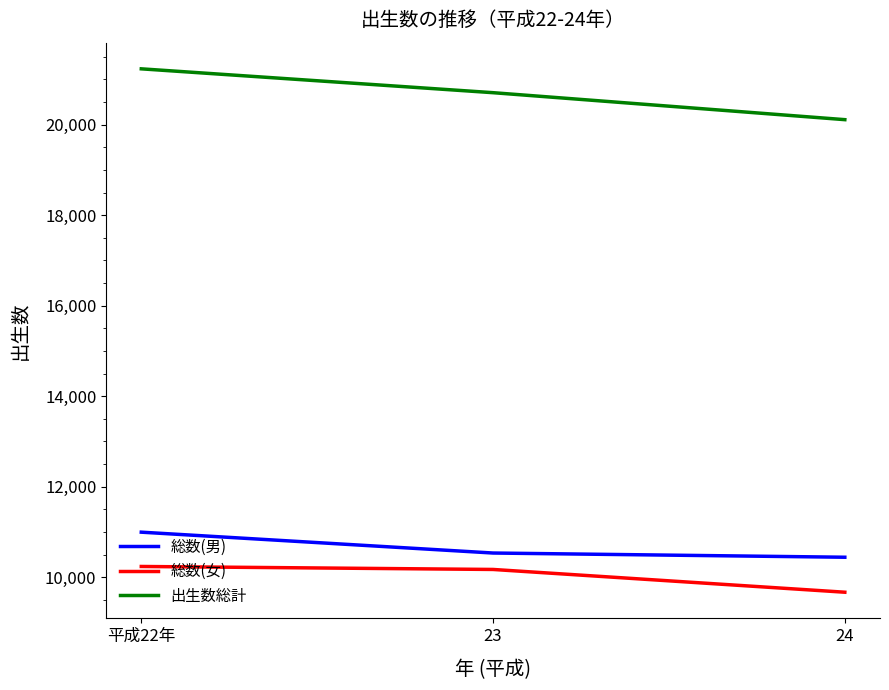

Which series has the widest spread of values?

出生数総計